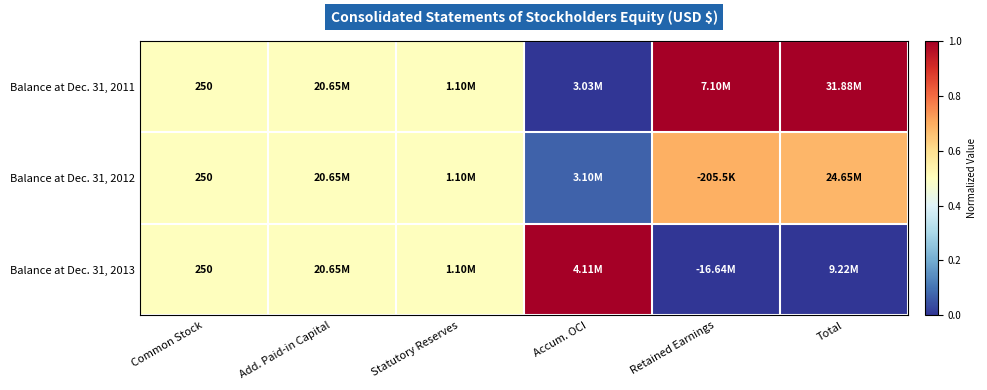

What is the difference between the maximum and second lowest values in the Balance at Dec. 31, 2011 series?

0.5